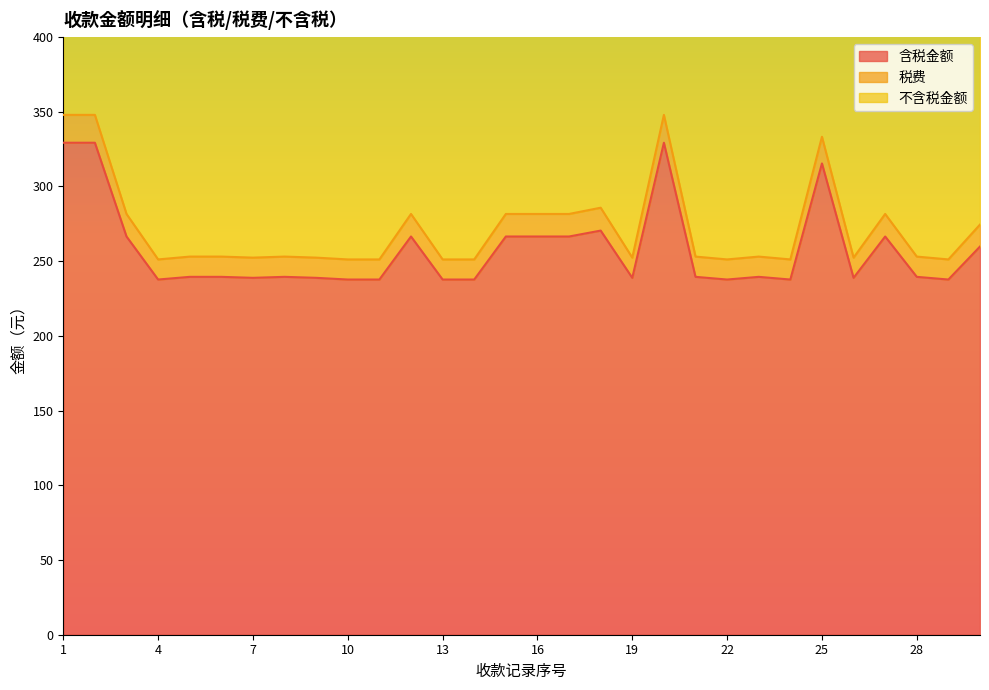

Which has a higher value, 27 or 19?

27